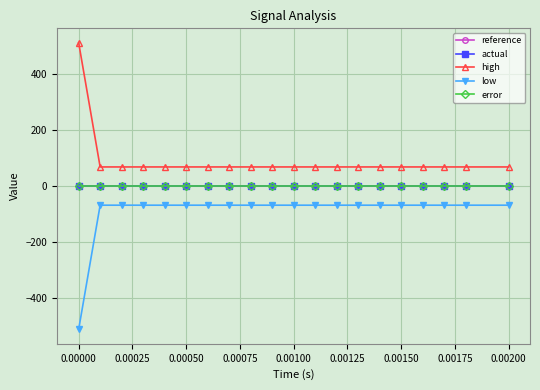

Does the chart have visible grid lines?

Yes